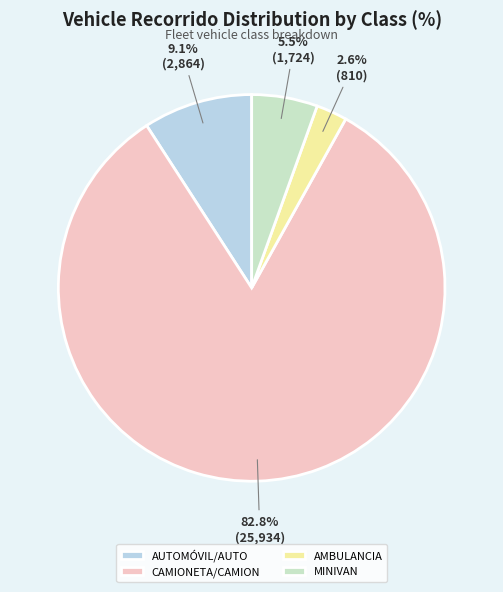

Is the sum of MINIVAN and AUTOMÓVIL/AUTO greater than half?

No